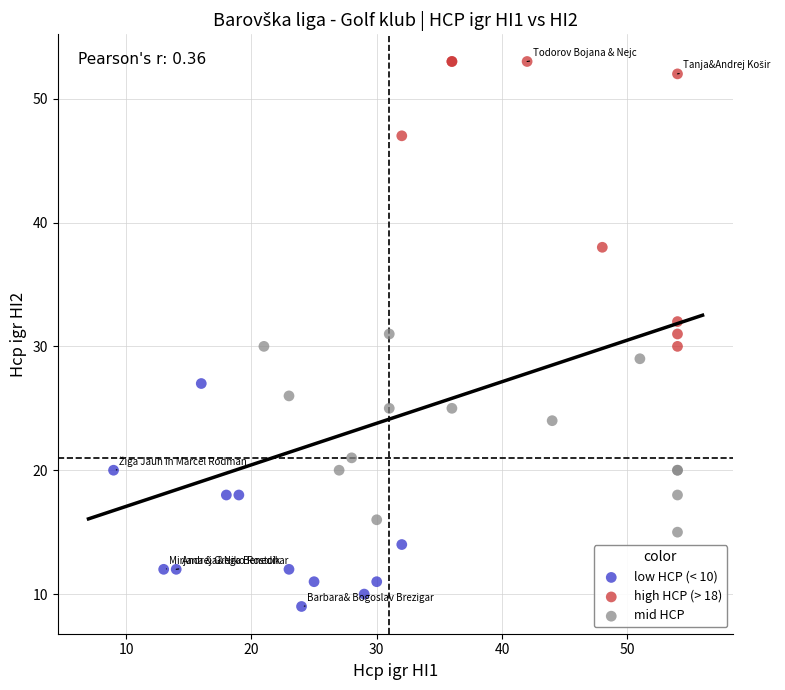

Which series has the largest Y range (max minus min)?

high HCP (> 18)